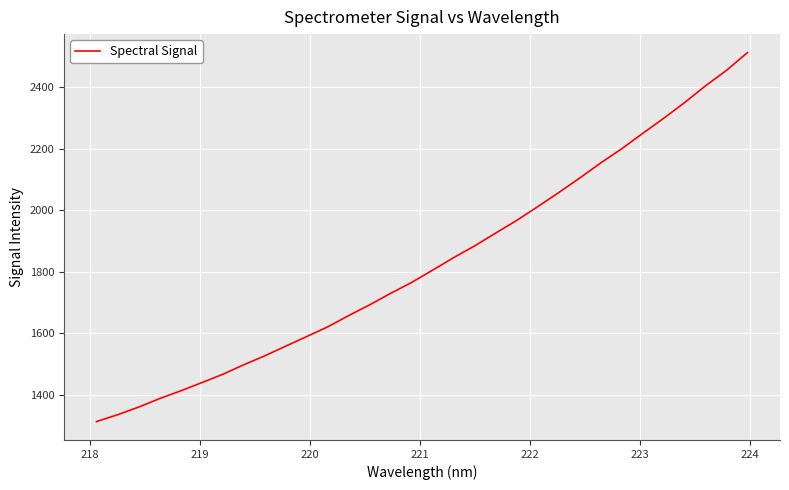

What is the difference between the maximum and minimum values?

1198.8